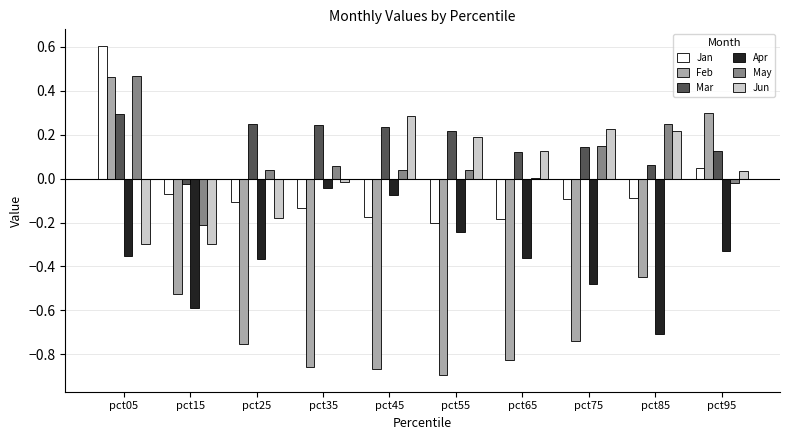

How many groups of bars are there?

10